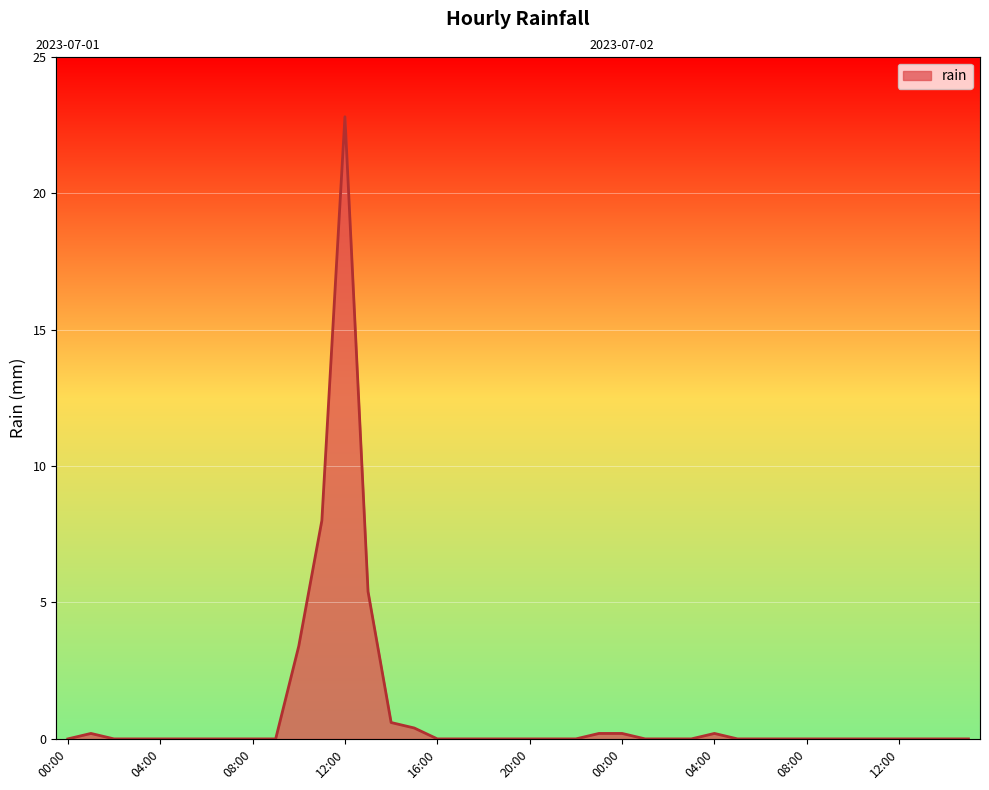

What is the value of the 2nd point from the left?

0.2